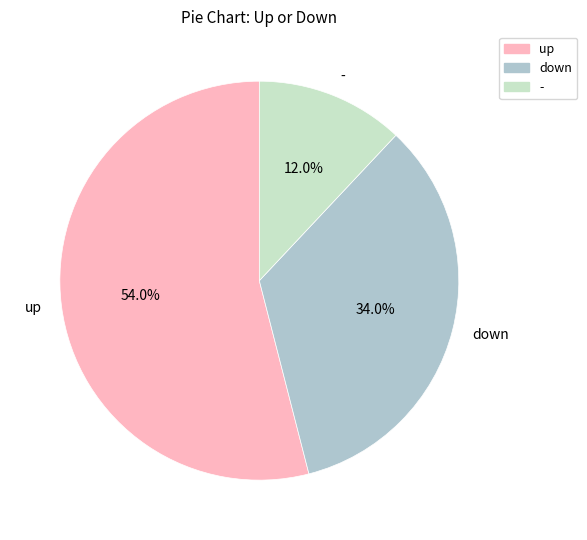

What is the majority slice?

up